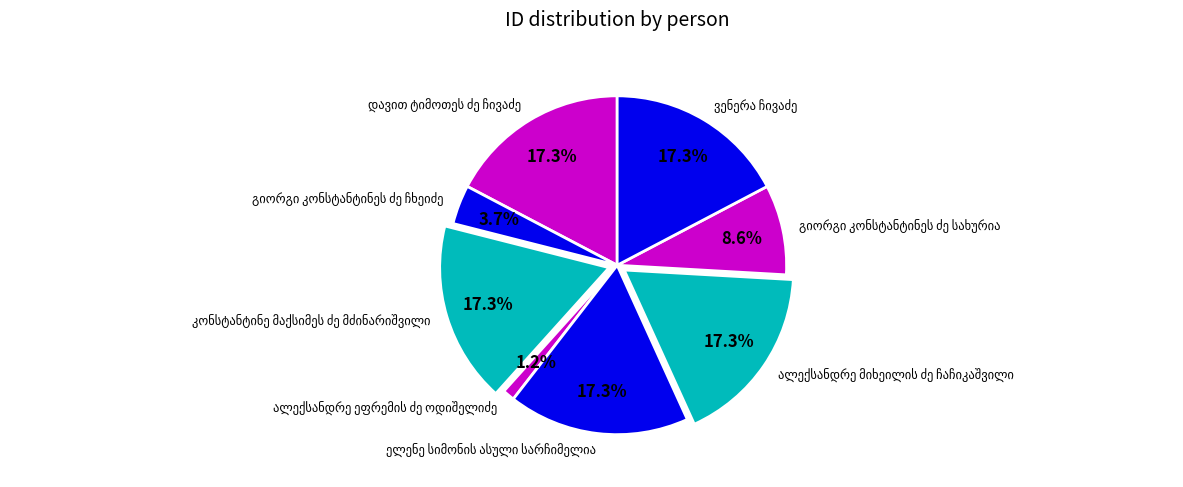

Is there any slice that represents more than half of the pie?

No